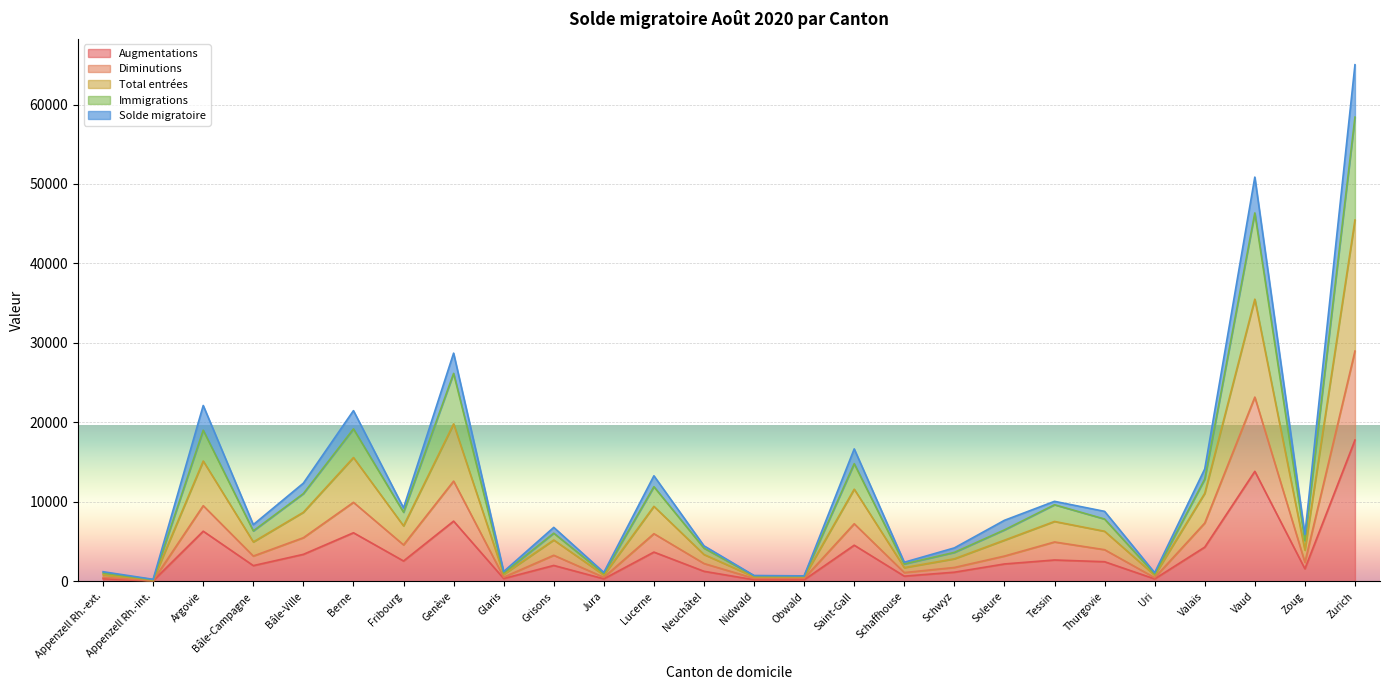

The Diminutions series shows 4963 at Tessin. True or false?

True